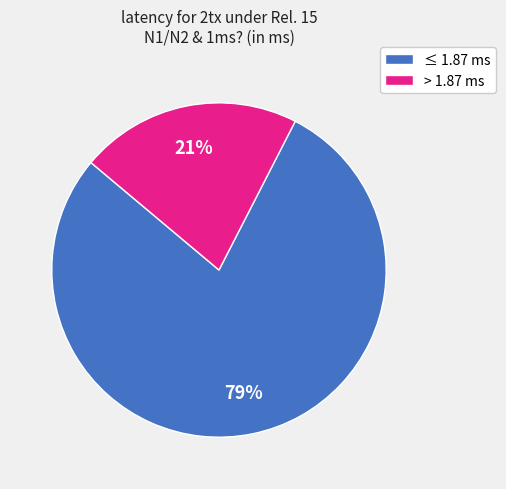

Is there any slice that represents more than half of the pie?

Yes